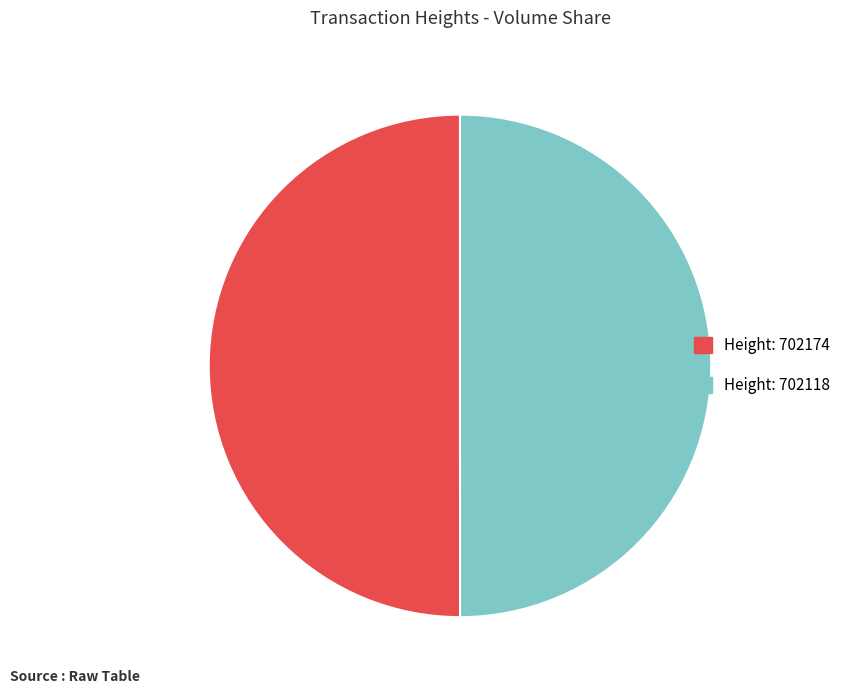

True or false: Height: 702118 accounts for 50% of the total.

True